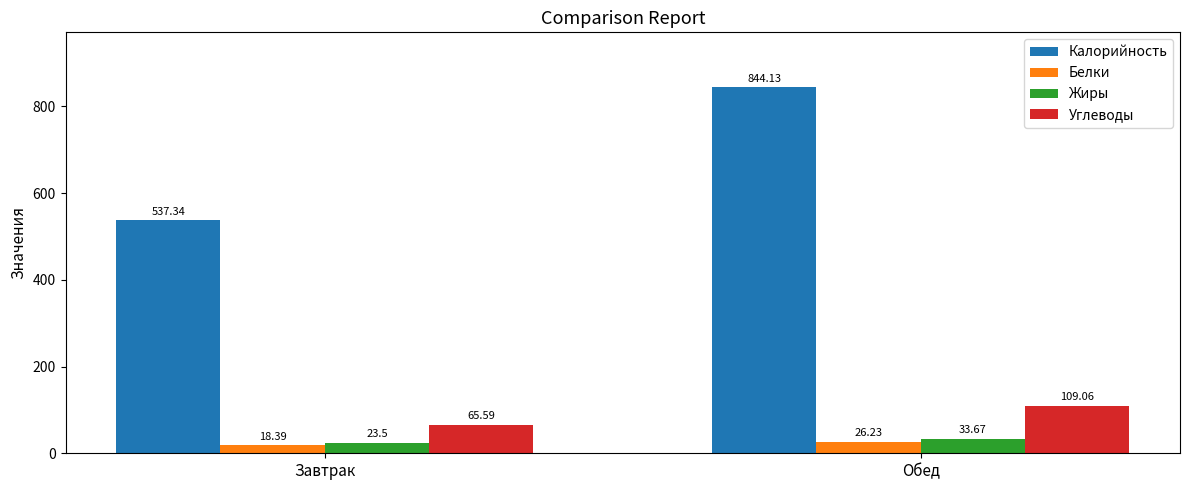

What is the value of the Углеводы bar at the 2nd from the left?

109.1